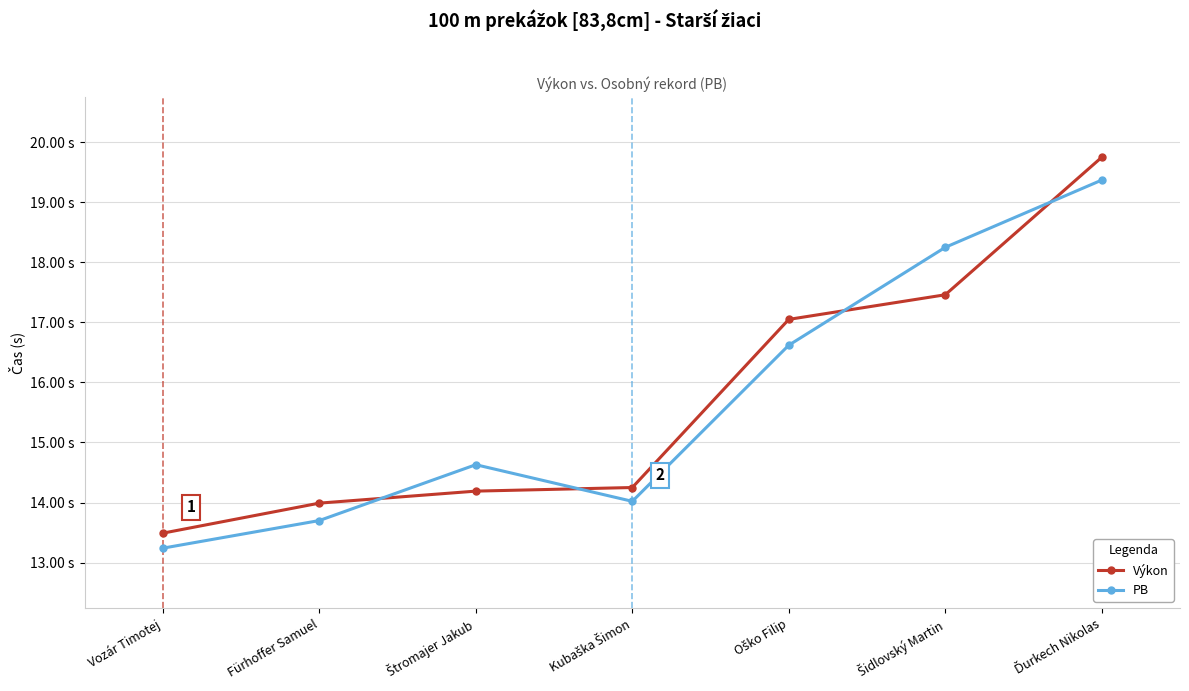

Does the chart have visible grid lines?

Yes